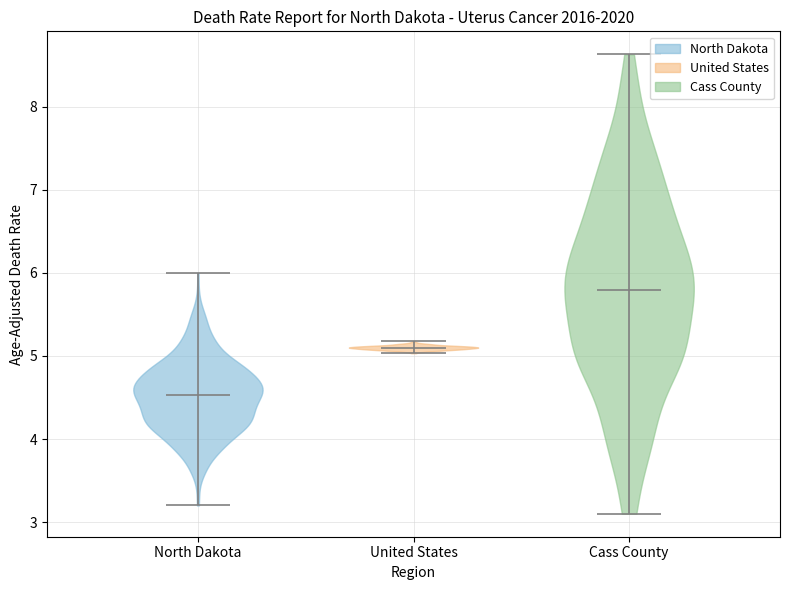

Which violin has the lowest median line?

North Dakota